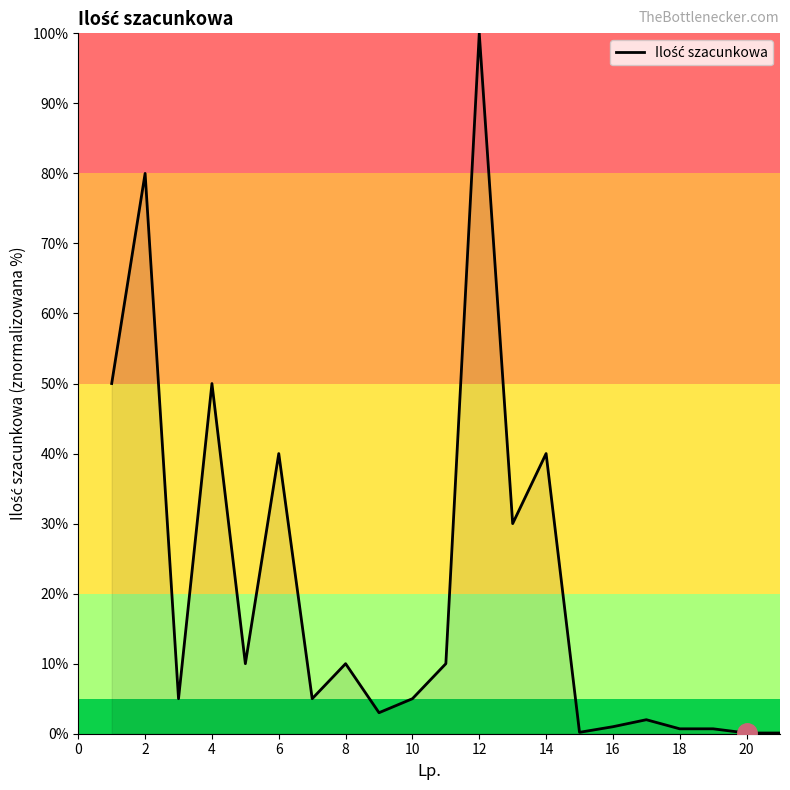

Does the chart display data point markers on the line(s)?

No